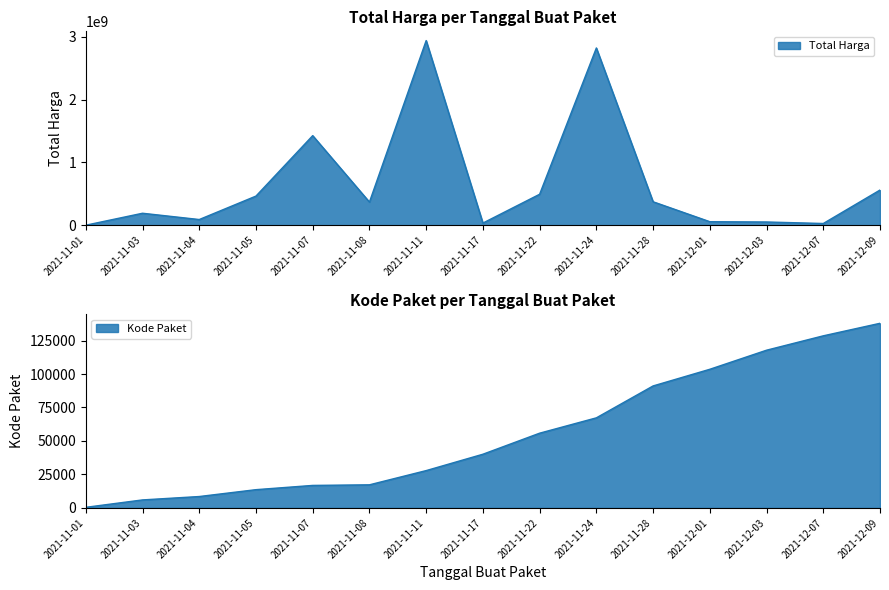

Between 2021-11-04 and 2021-11-07, which is larger?

2021-11-07